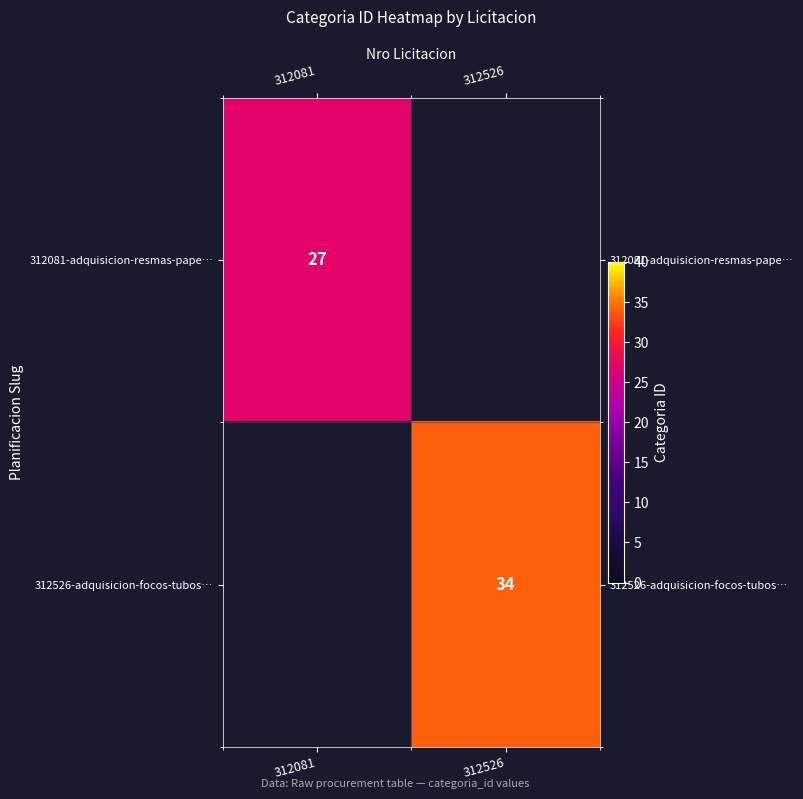

Is it true that 312081-adquisicion-resmas-pape… equals 27 at 312081?

True